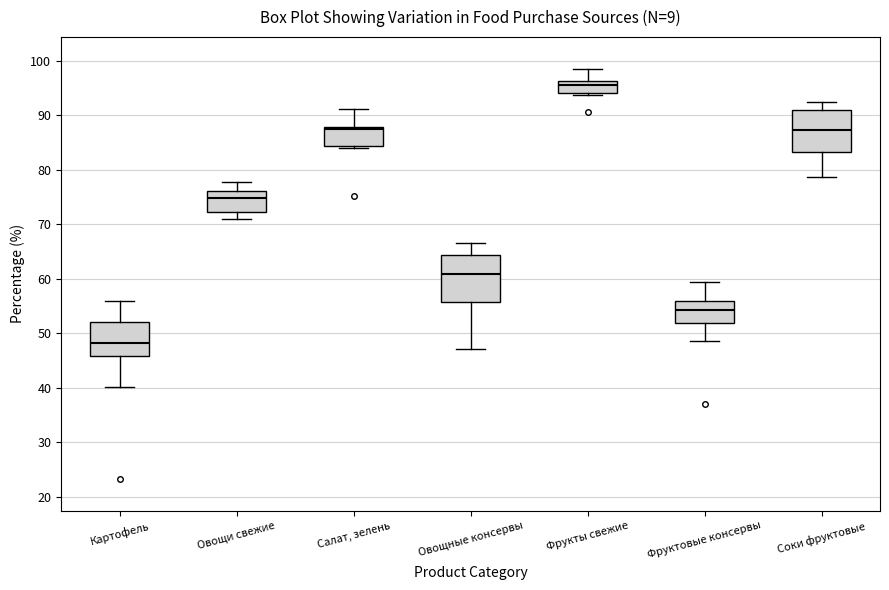

Which box has the lowest median line?

Картофель